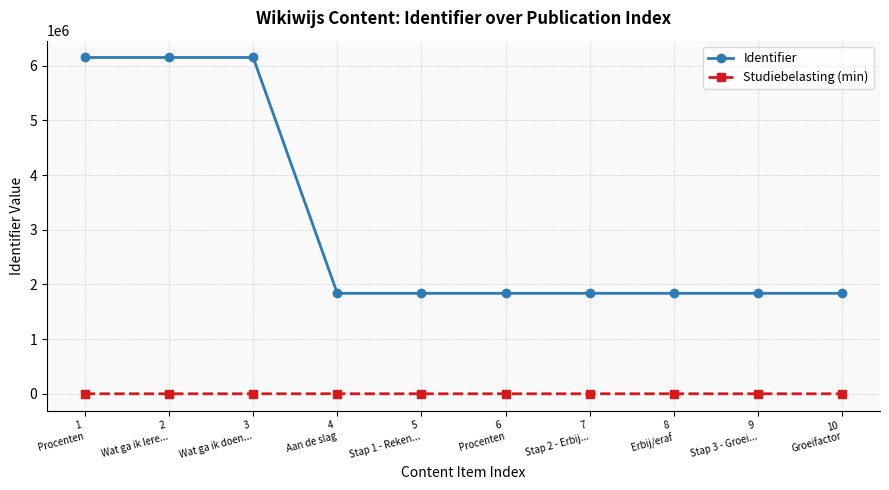

What is the difference between the Identifier values at 2
Wat ga ik lere... and 5
Stap 1 - Reken...?

4314574